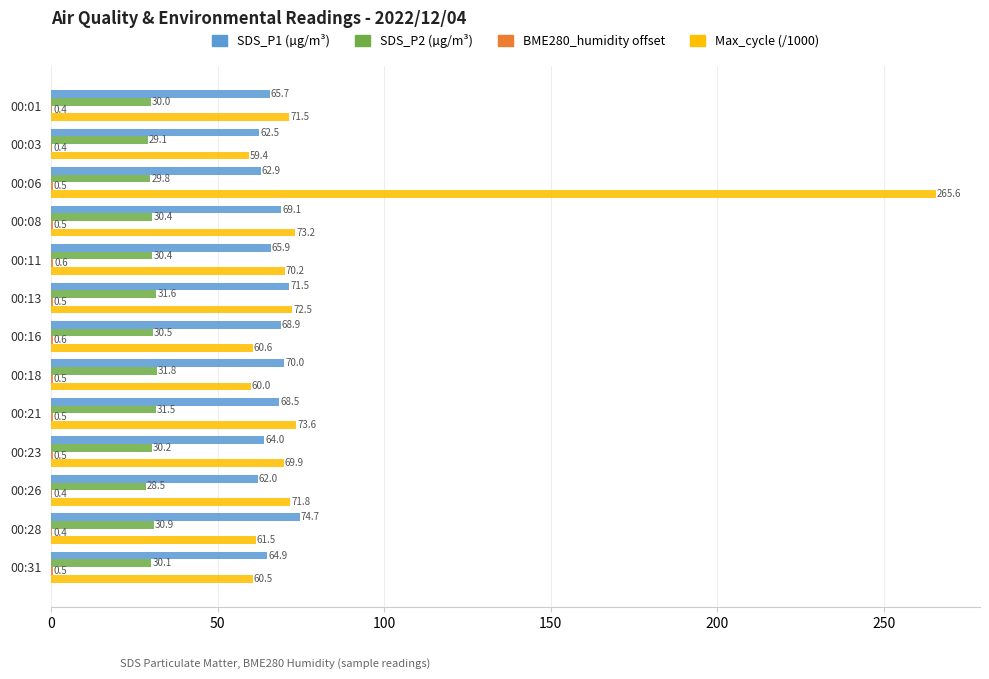

Which label corresponds to the largest value in the chart?

00:06